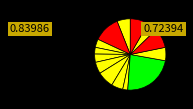

How many segments does this pie chart have?

14